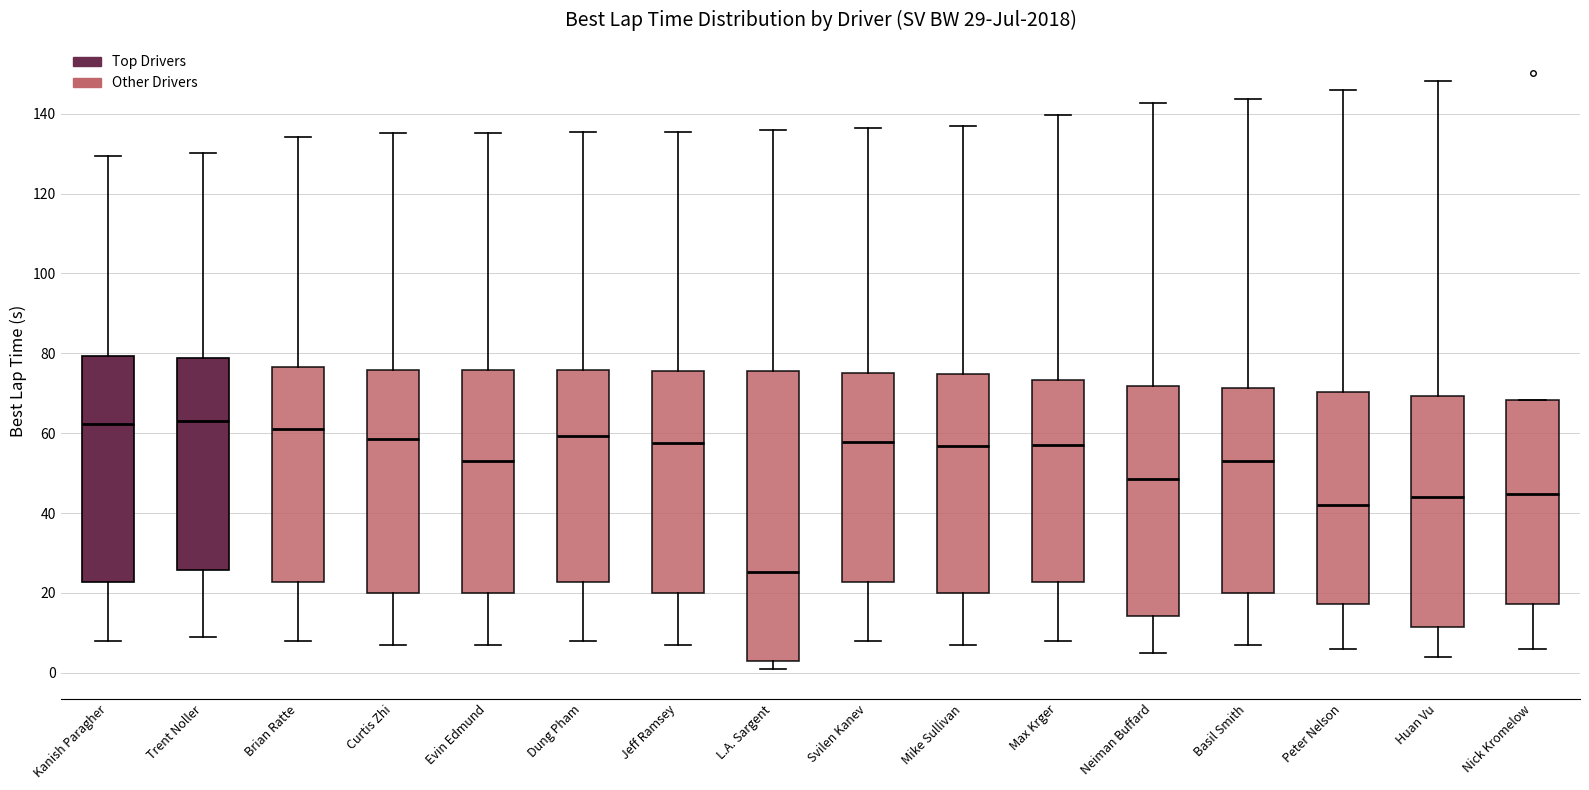

Which box's median line is the lowest?

L.A. Sargent